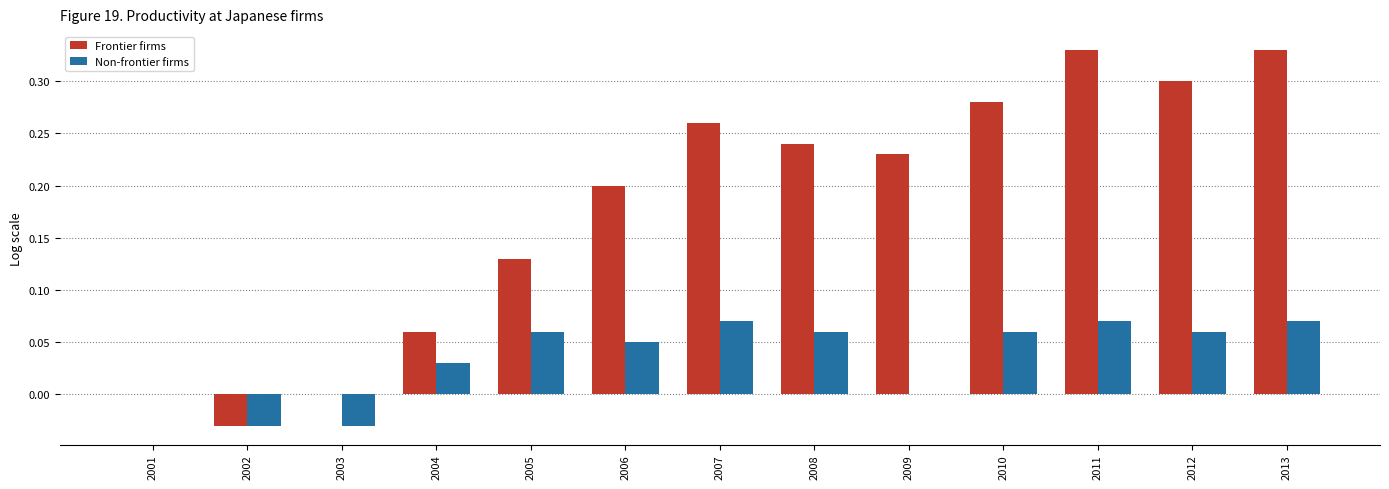

What is the total value across all series at 2011?

0.4